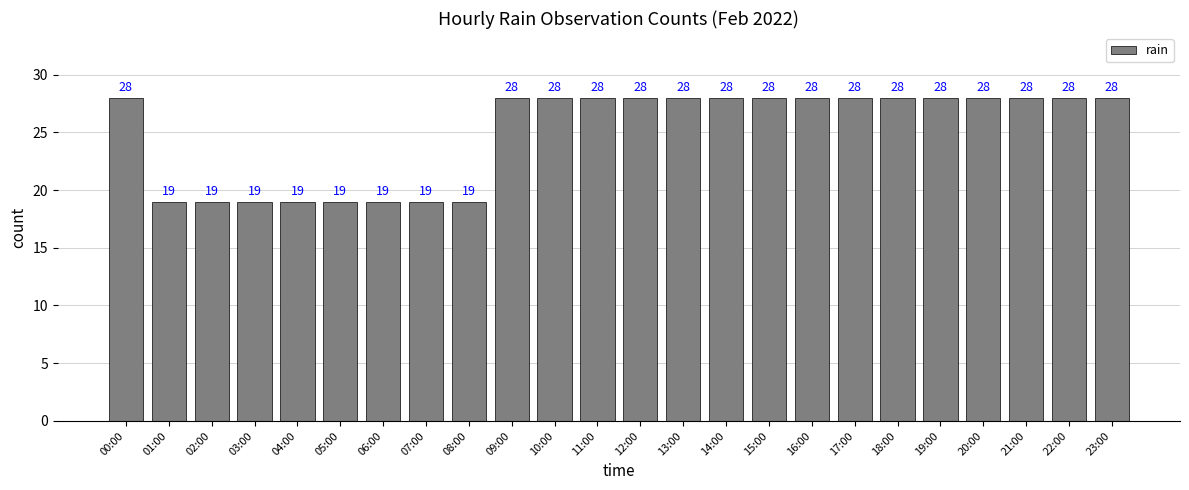

Reading left to right, what are all the values shown in this chart?

00:00=28	01:00=19	02:00=19	03:00=19	04:00=19	05:00=19	06:00=19	07:00=19	08:00=19	09:00=28	10:00=28	11:00=28	12:00=28	13:00=28	14:00=28	15:00=28	16:00=28	17:00=28	18:00=28	19:00=28	20:00=28	21:00=28	22:00=28	23:00=28